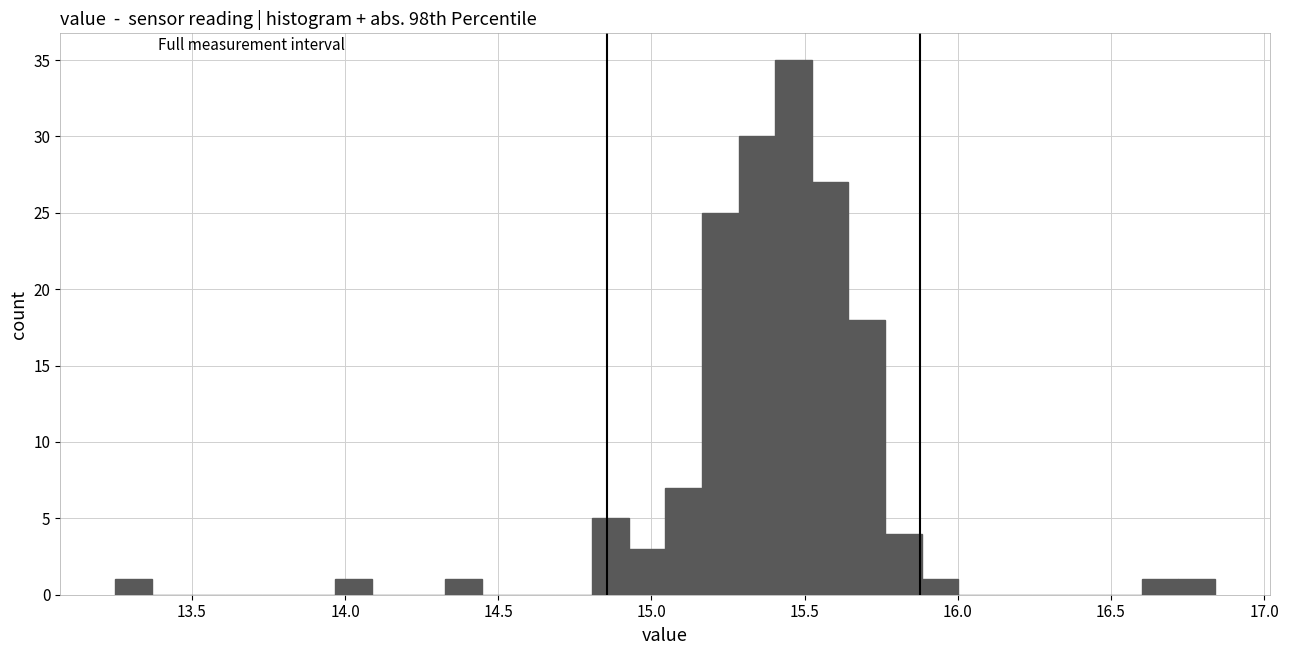

Read against the x-axis, roughly where is the centre of the tallest bar?

15.45